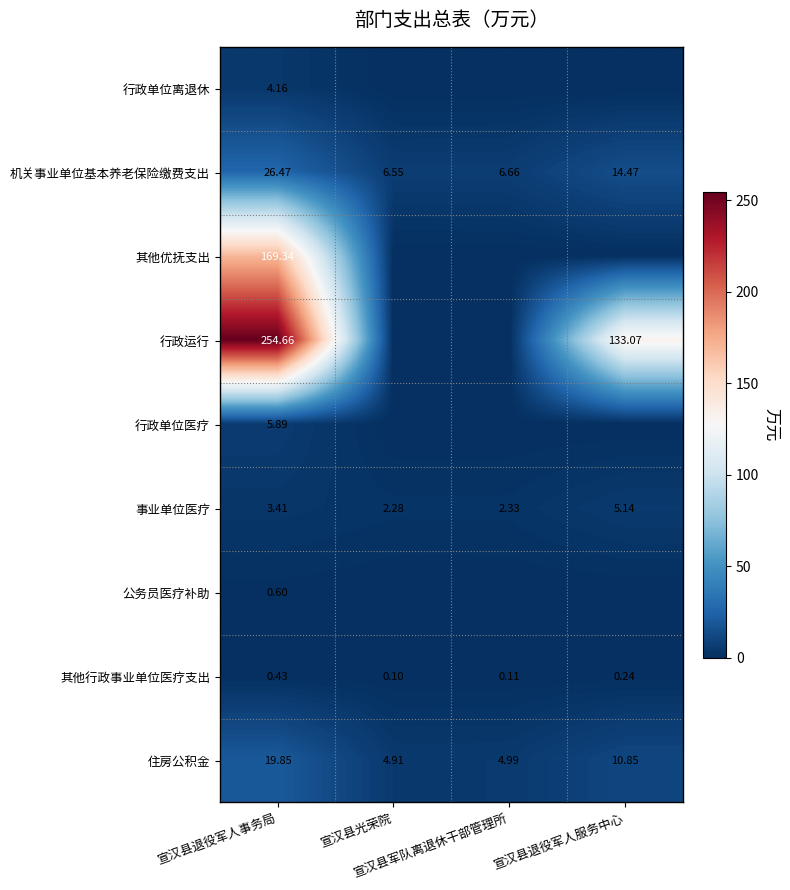

True or false: 机关事业单位基本养老保险缴费支出 has a value of 15.9 at 宣汉县退役军人事务局.

False